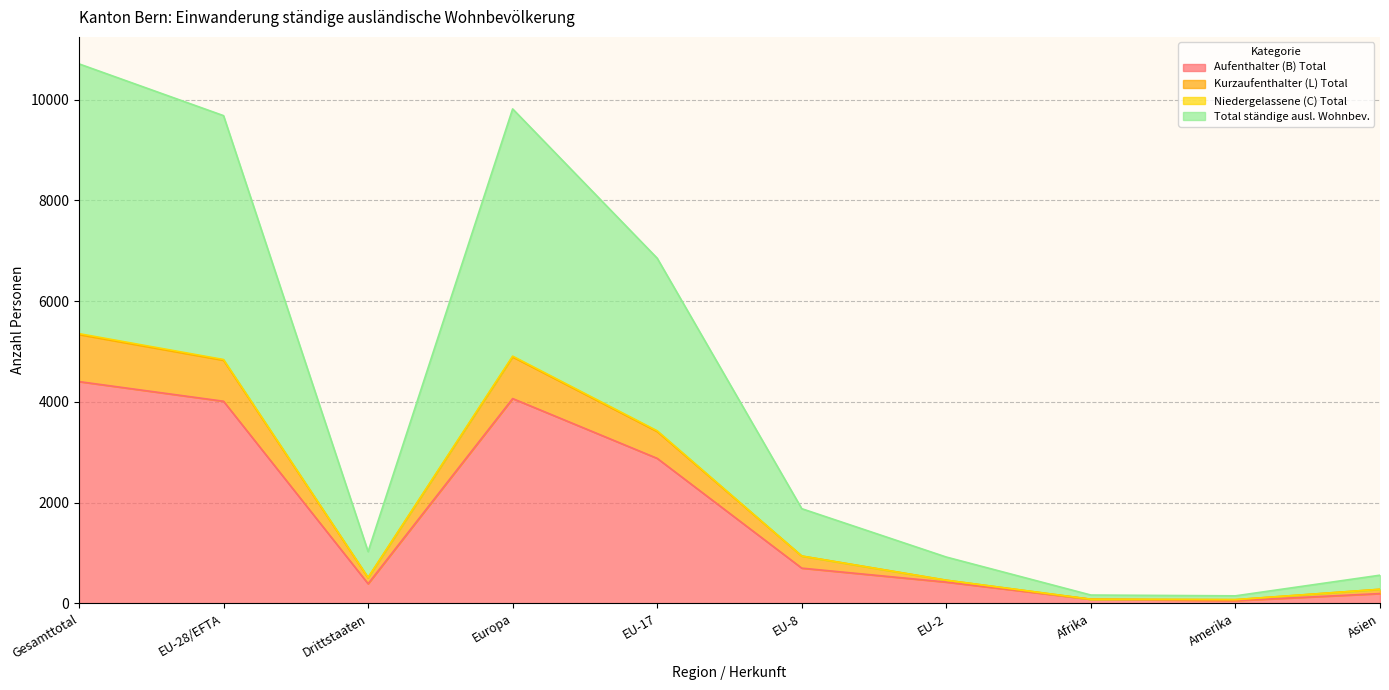

How many interior local valleys does the Niedergelassene (C) Total series have?

1